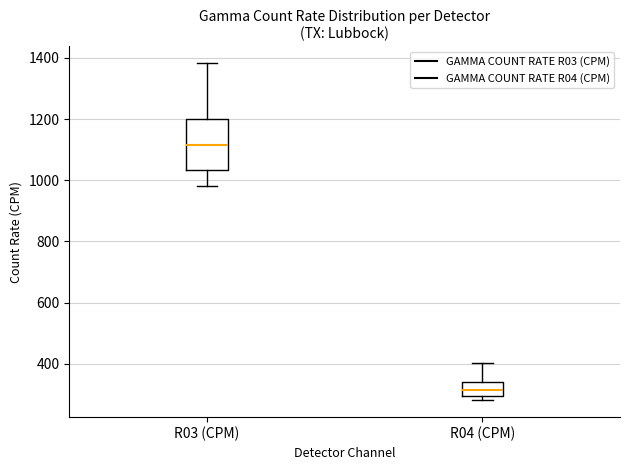

Reading left to right, transcribe this box plot: for each box, give where its median line is, the range the box spans, and where its two whiskers end, as read against the y-axis. The values are not printed on the chart, so give them approximately, as read against the axis.

R03 (CPM): median 1120, box 1040 to 1200, whiskers 980 to 1380
R04 (CPM): median 320, box 300 to 340, whiskers 280 to 400